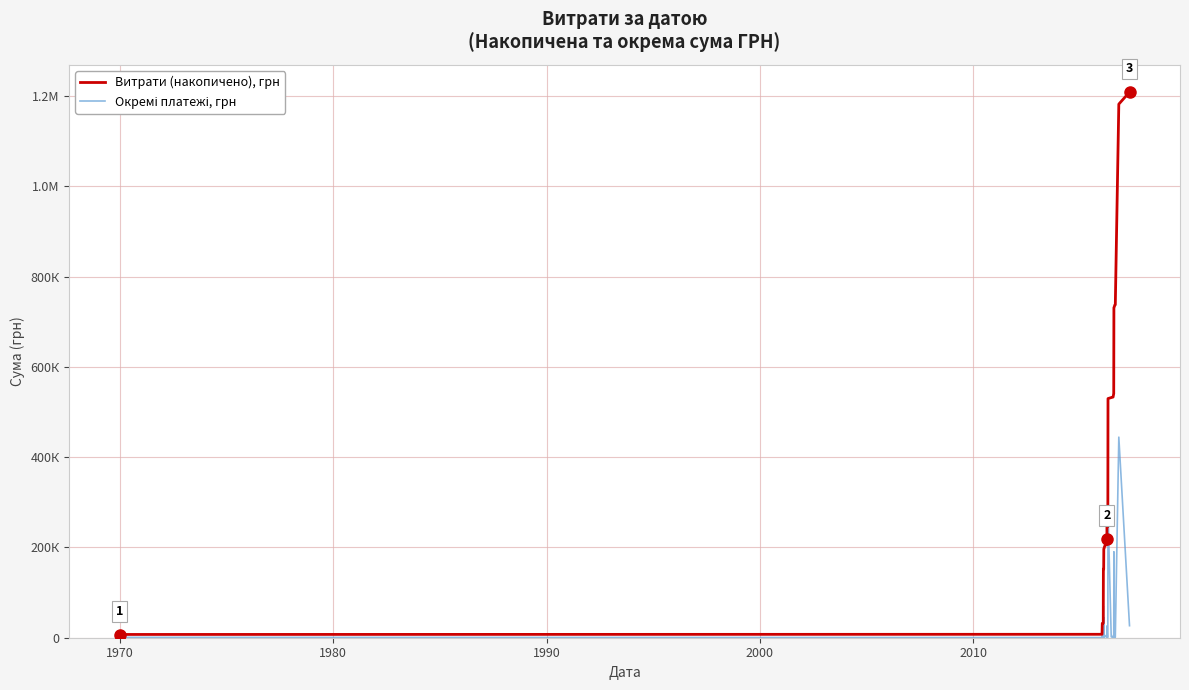

What is the minimum value for Витрати (накопичено), грн?

6365.7